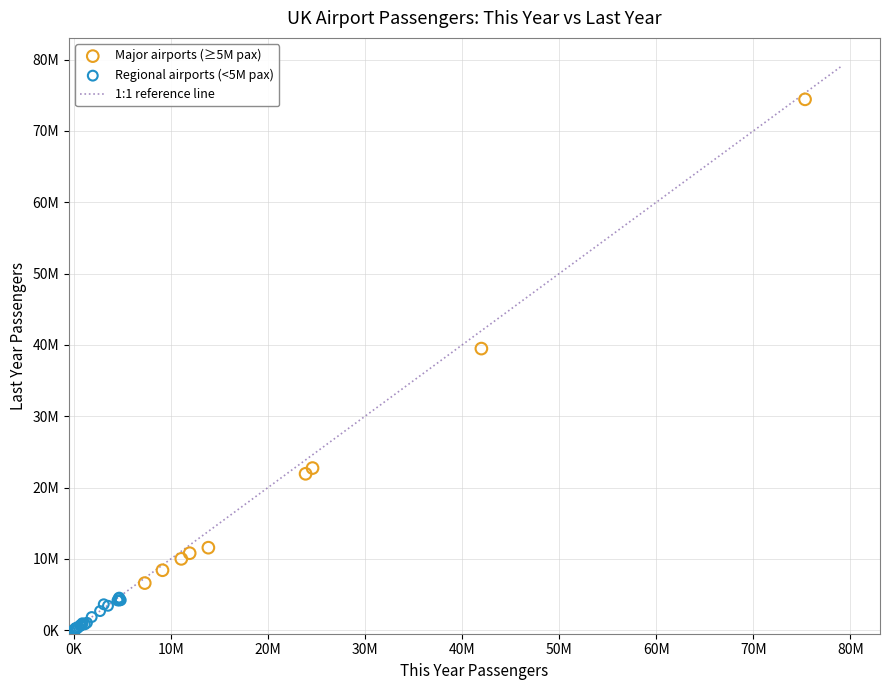

Which series contains the highest Y value?

Major airports (≥5M pax)